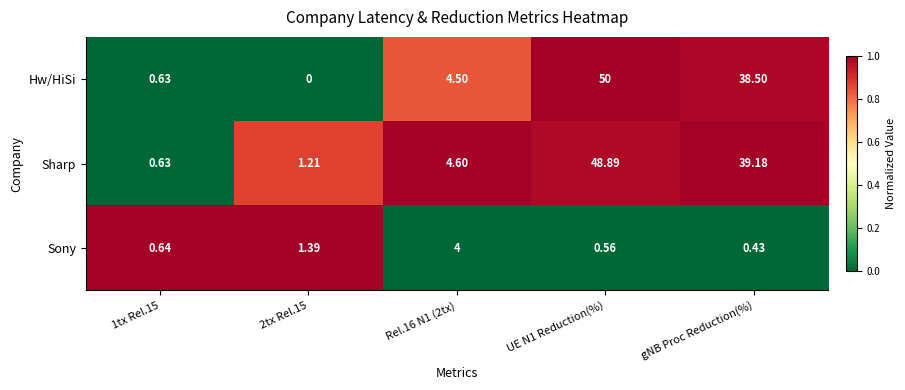

What is the maximum value shown in the chart?

50.0